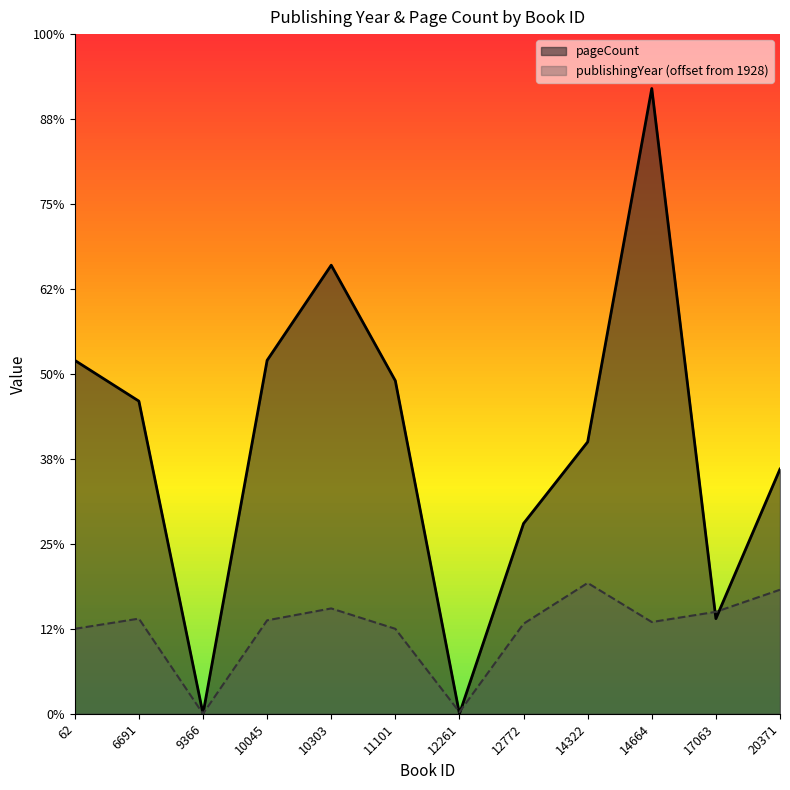

Rank the series at 11101 from highest to lowest value.

pageCount, publishingYear (offset from 1928)